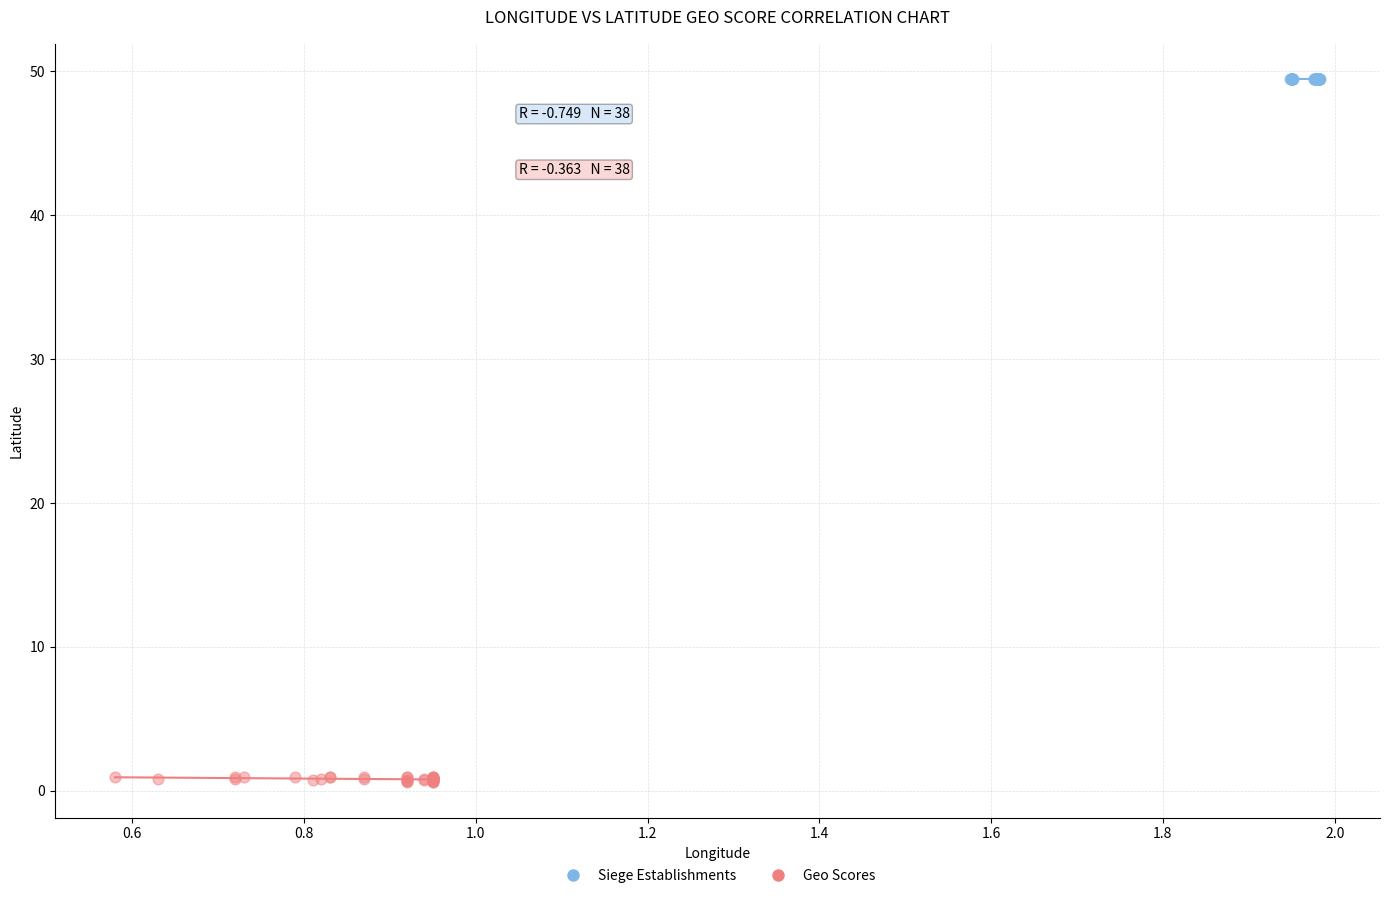

Which series reaches the minimum Y coordinate?

Geo Scores